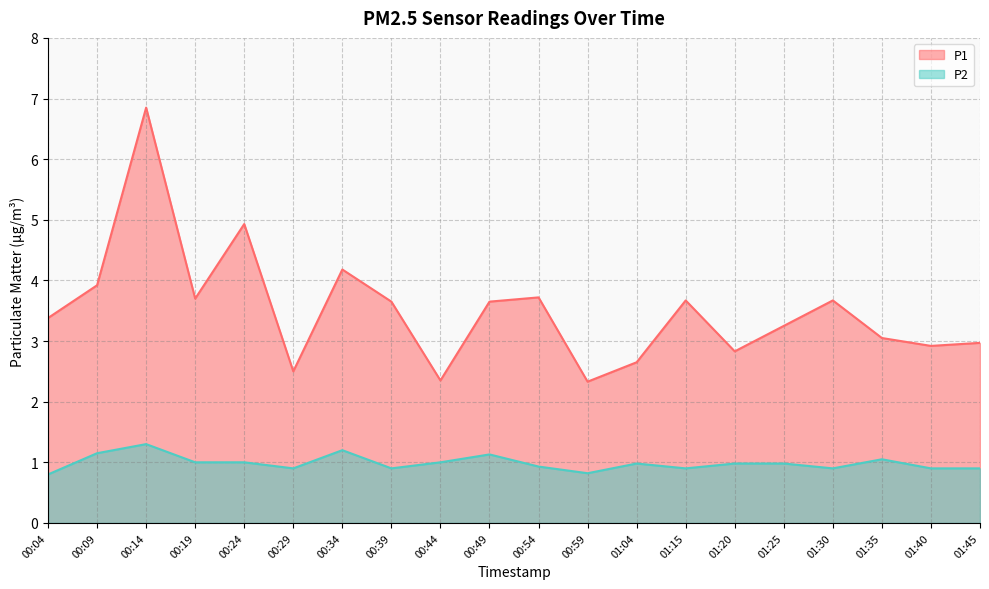

What is the total value across all series at 00:44?

3.4